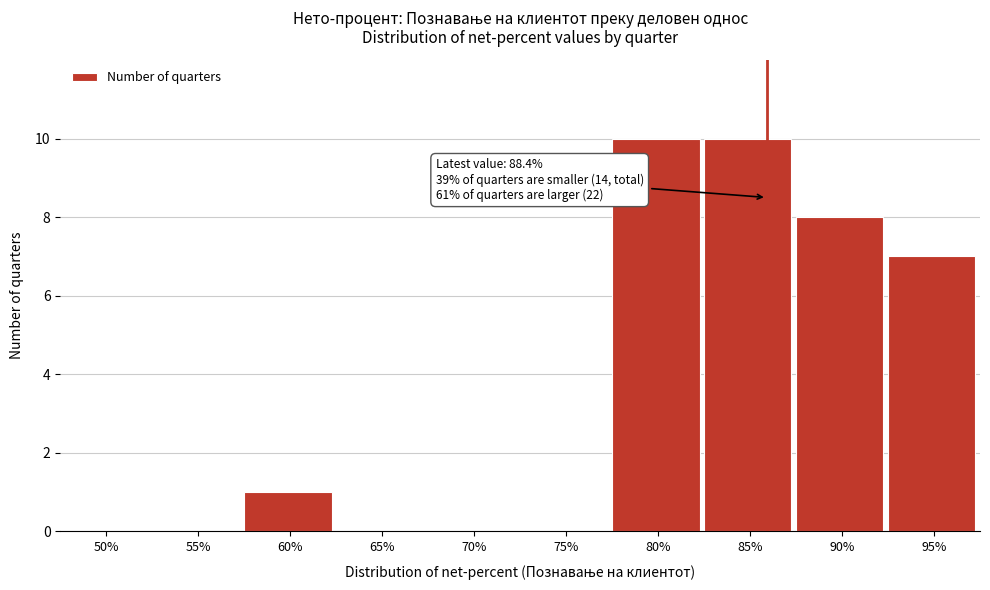

Reading left to right, extract all data points from this chart.

50%=0	55%=0	60%=1	65%=0	70%=0	75%=0	80%=10	85%=10	90%=8	95%=7